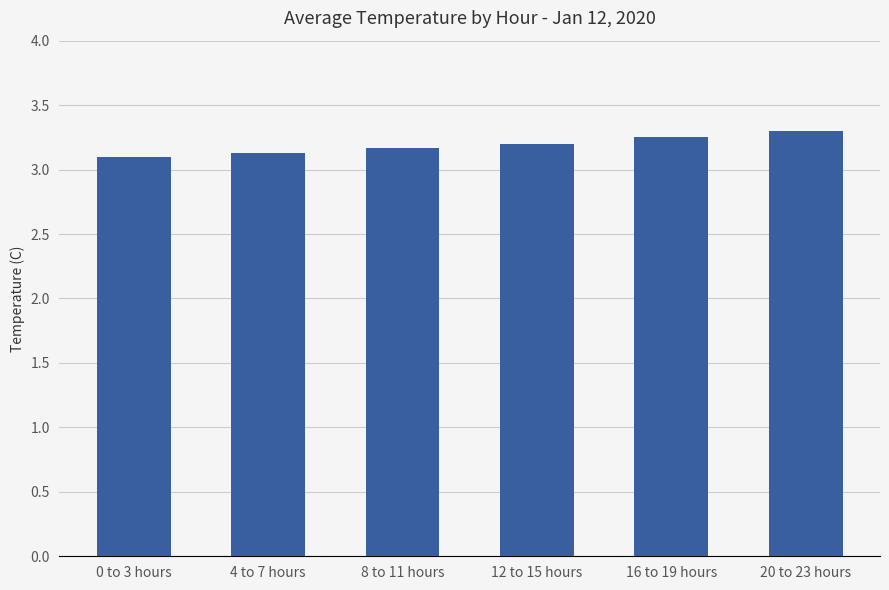

What is the minimum value shown in the chart?

3.1